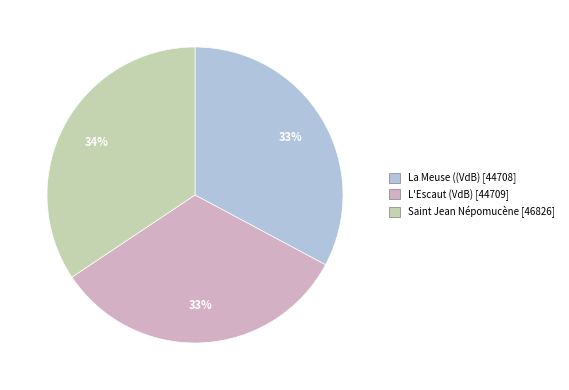

What is the ratio of the value at La Meuse ((VdB) to the value at L'Escaut (VdB)?

1.0